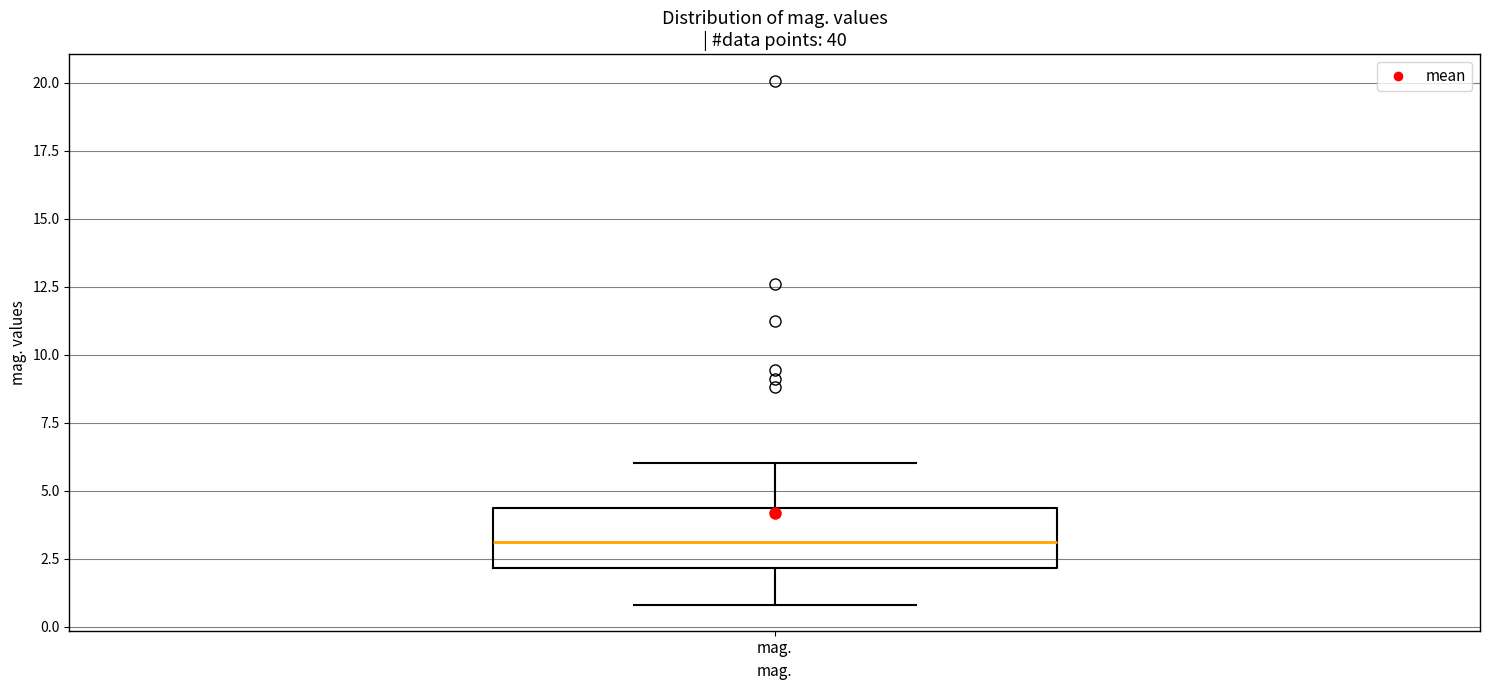

Where does the upper whisker of the box for mag. end on the y-axis? The values are not printed on the chart, so give them approximately, as read against the axis.

6.0